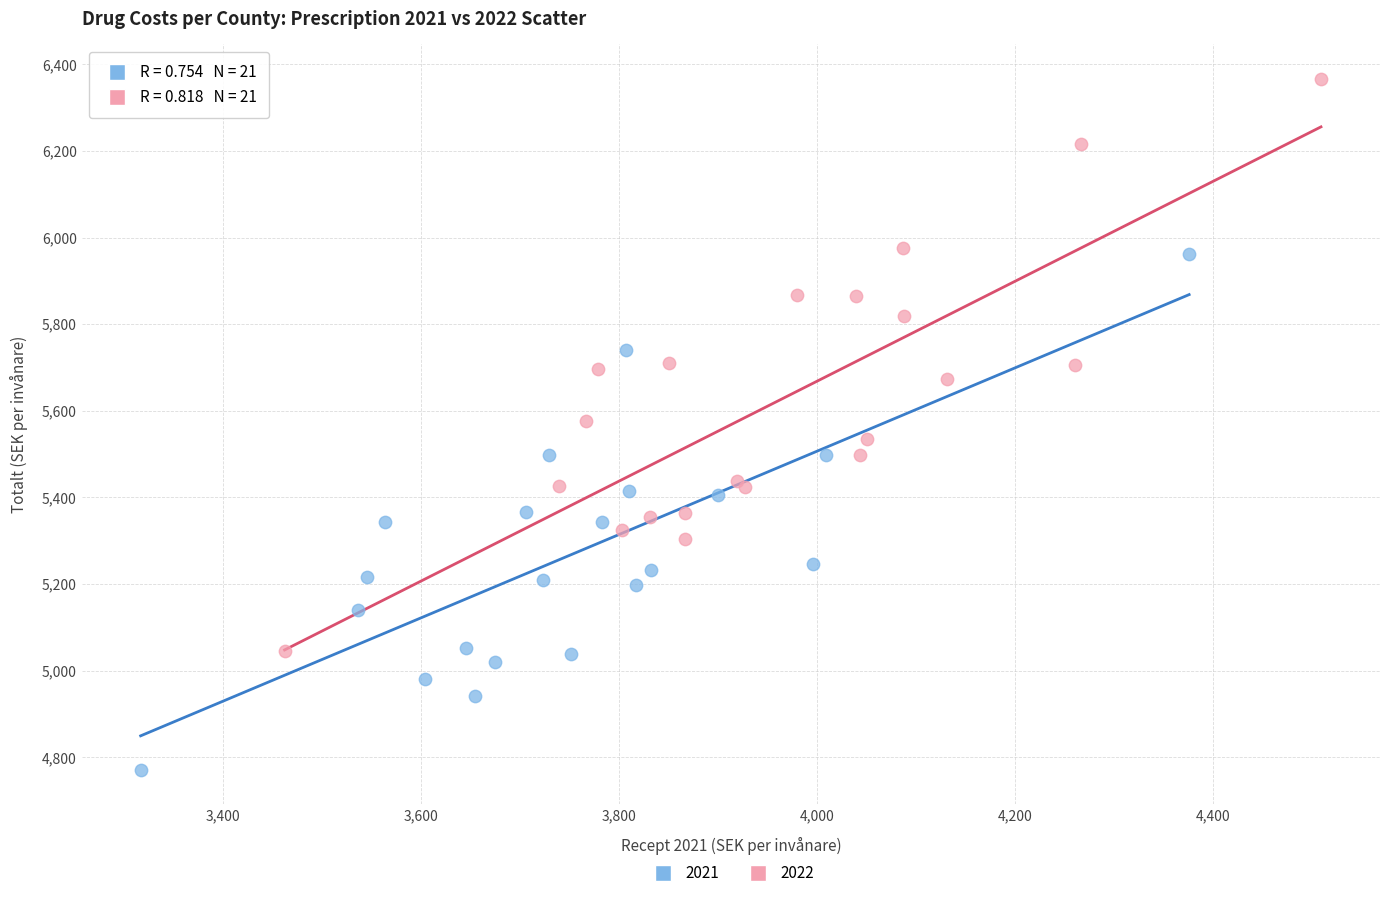

Which series contains the lowest Y value?

2021